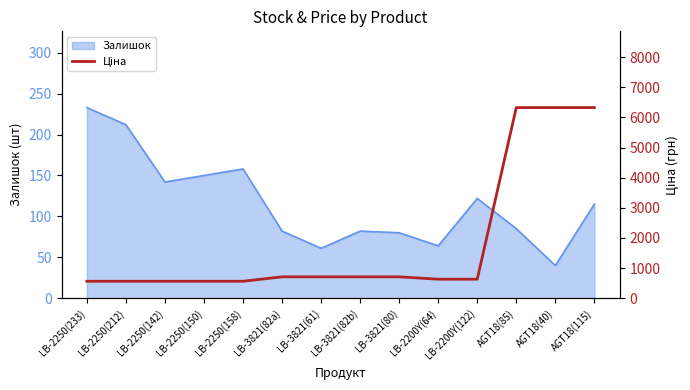

Count the number of categories in the chart.

14